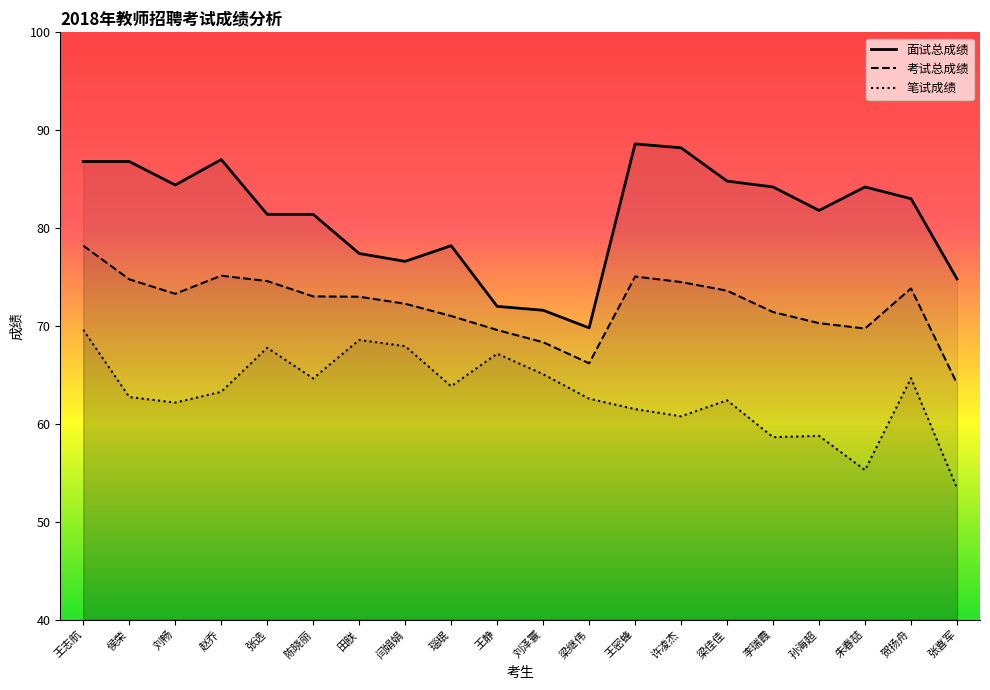

What is the highest value of the 笔试成绩 series?

69.6